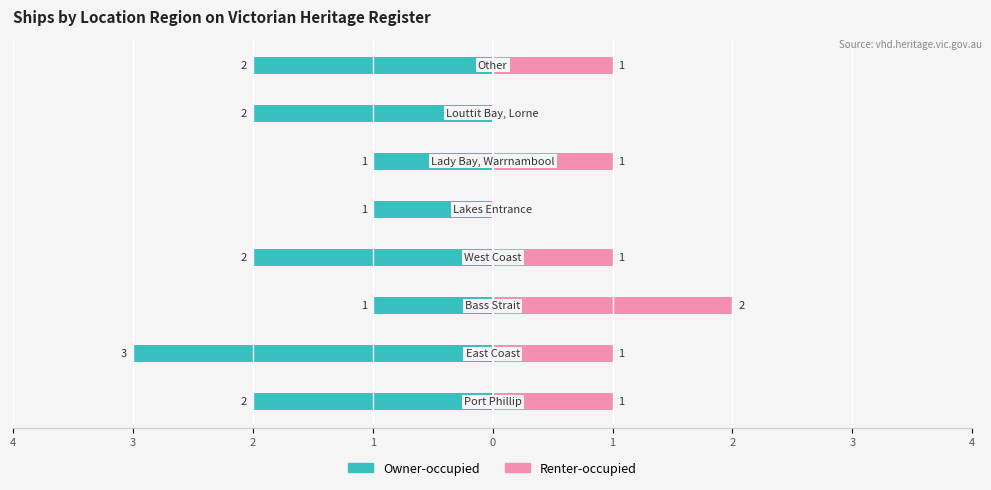

Between 3 and 0, which series saw the biggest shift?

Owner-occupied